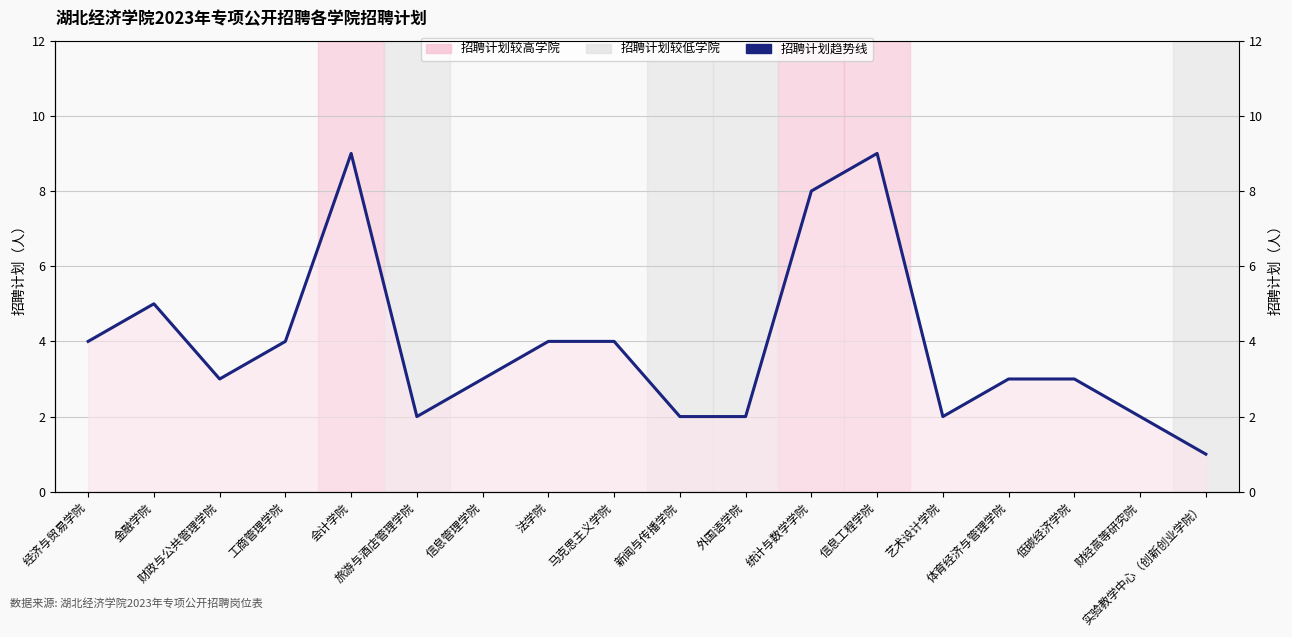

The chart shows a value of 1 at 马克思主义学院. True or false?

False